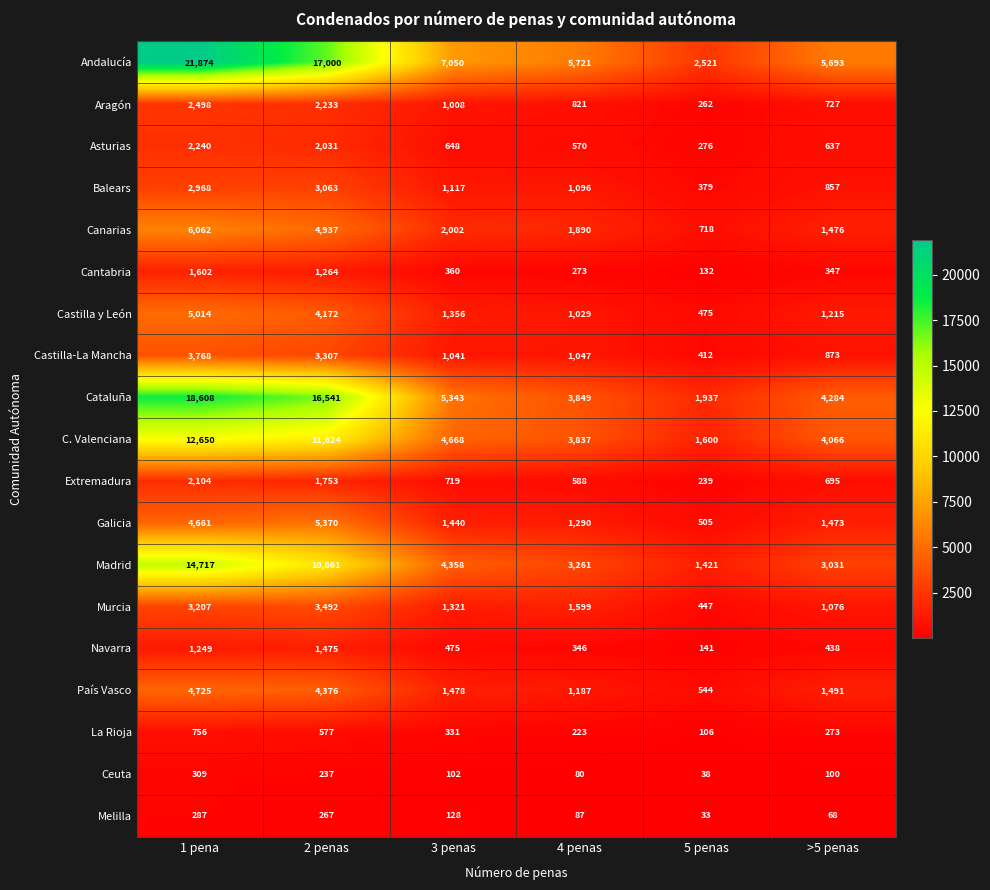

Read the Murcia value at 5 penas, to the nearest 100.

400